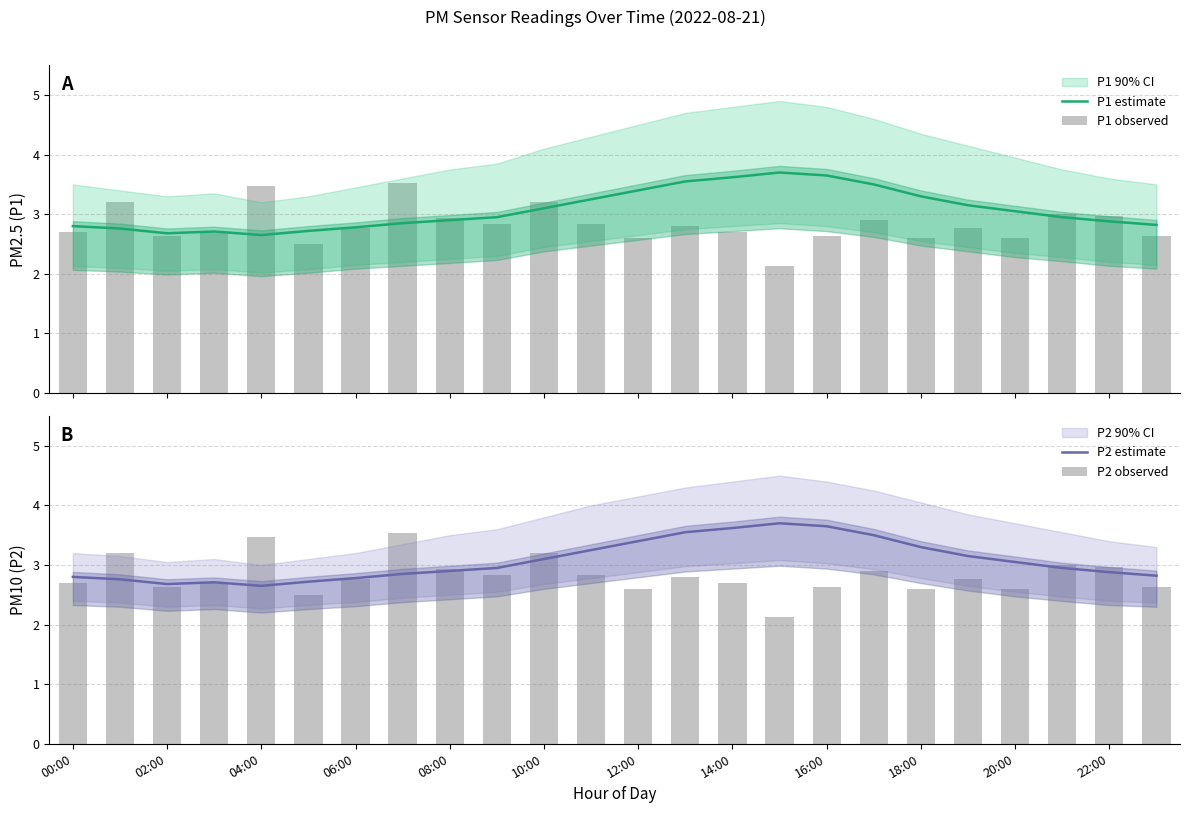

The value of P2 estimate at 14:00 is 2.2. True or false?

False